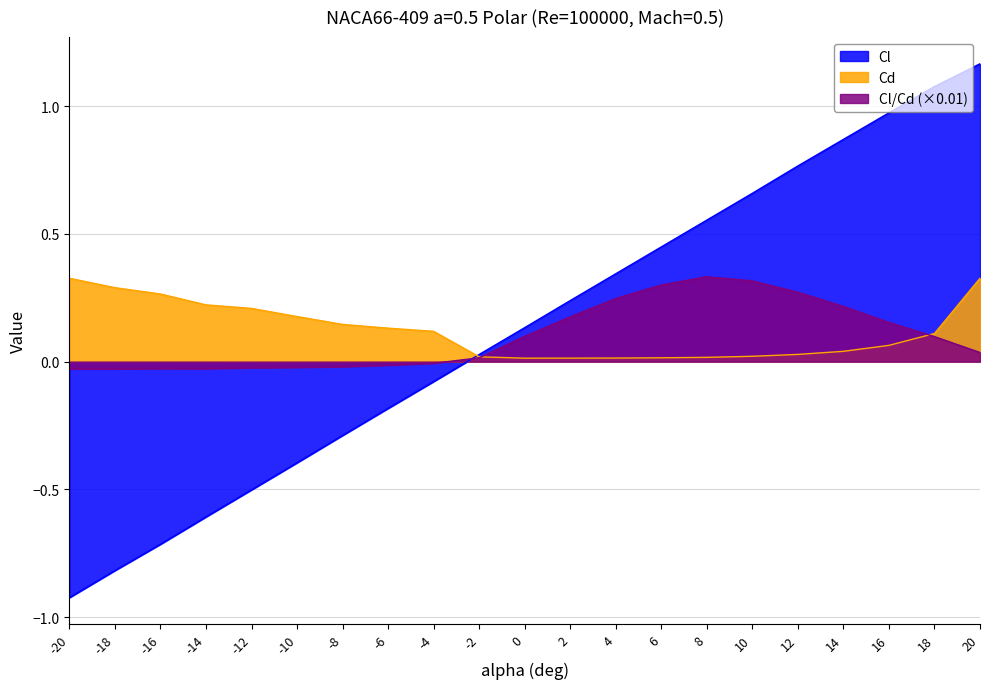

What is the spread (max minus min) of values at -8?

0.4